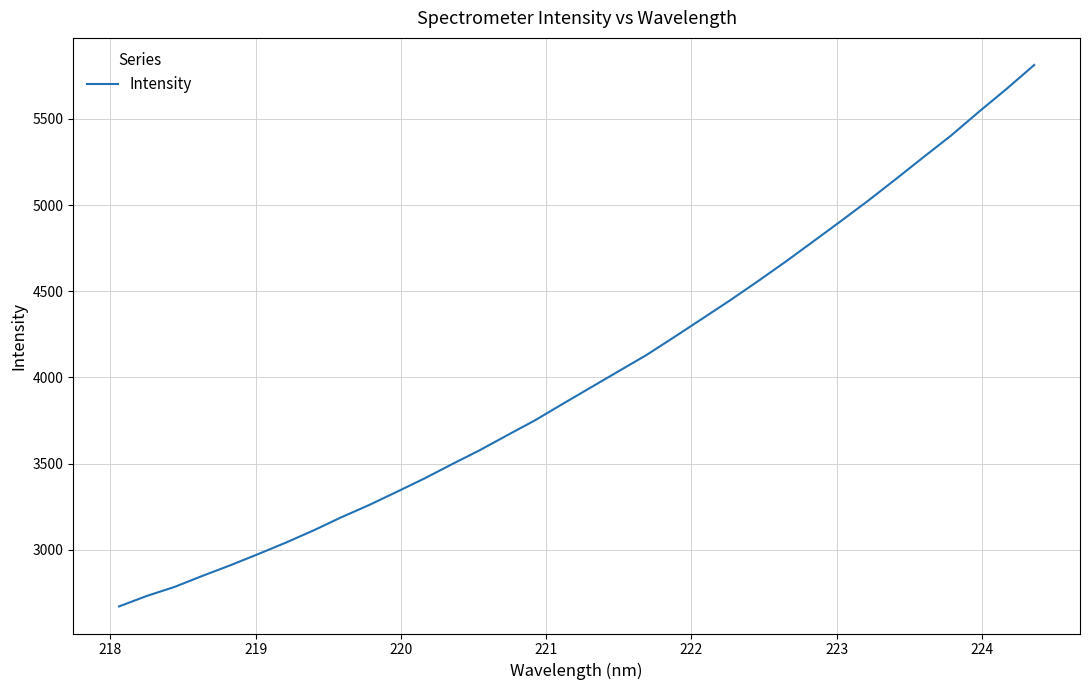

What is the difference between the maximum and minimum values?

3141.7